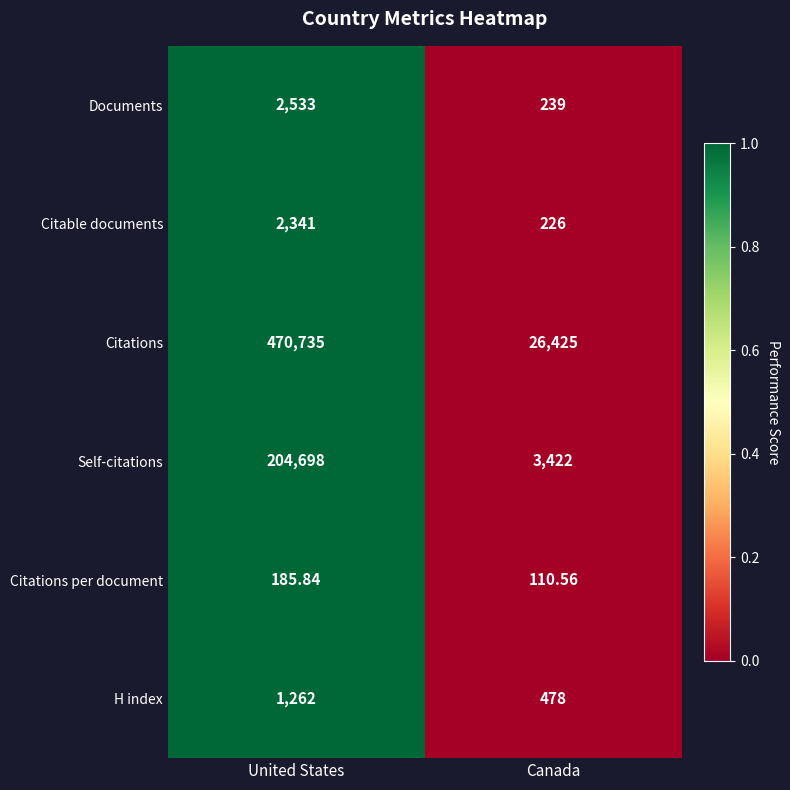

At which category is the sum across all series the highest?

United States